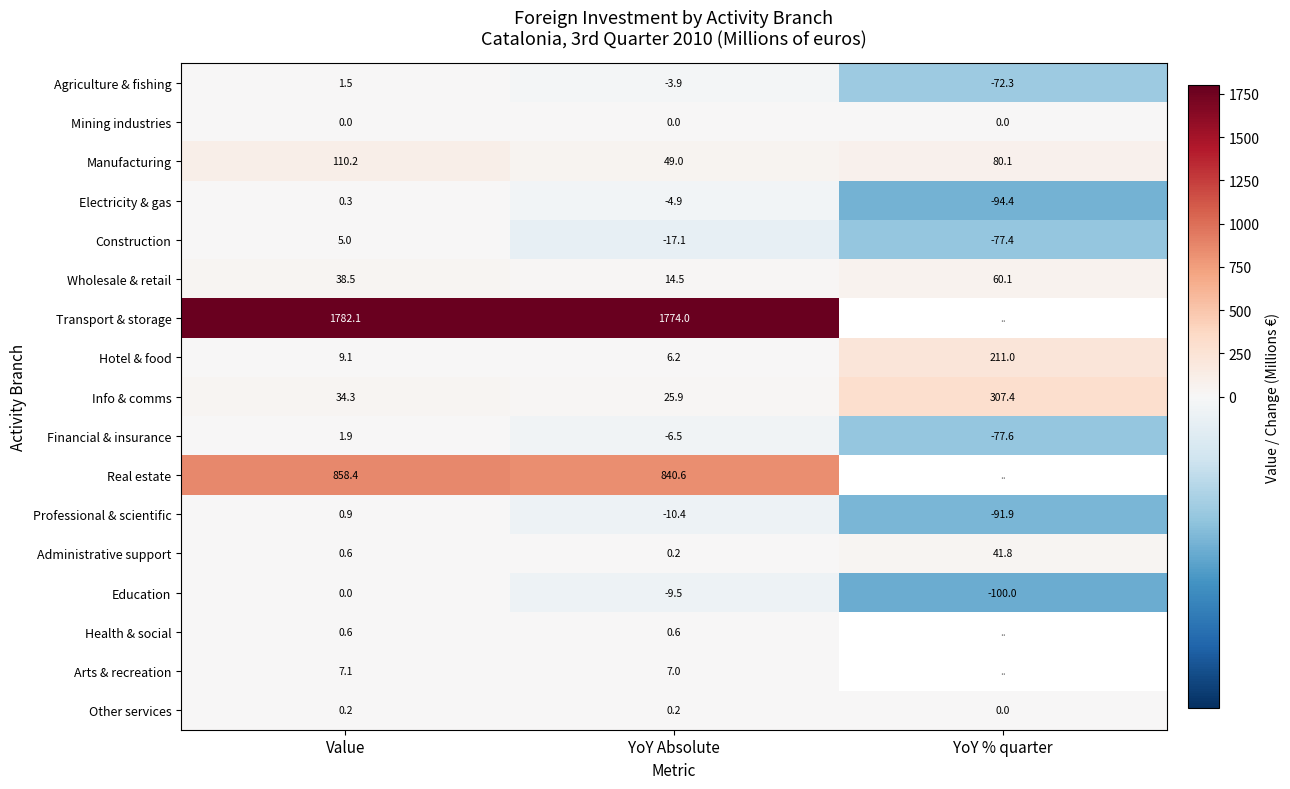

Is it true that Mining industries equals 0.0 at YoY % quarter?

True